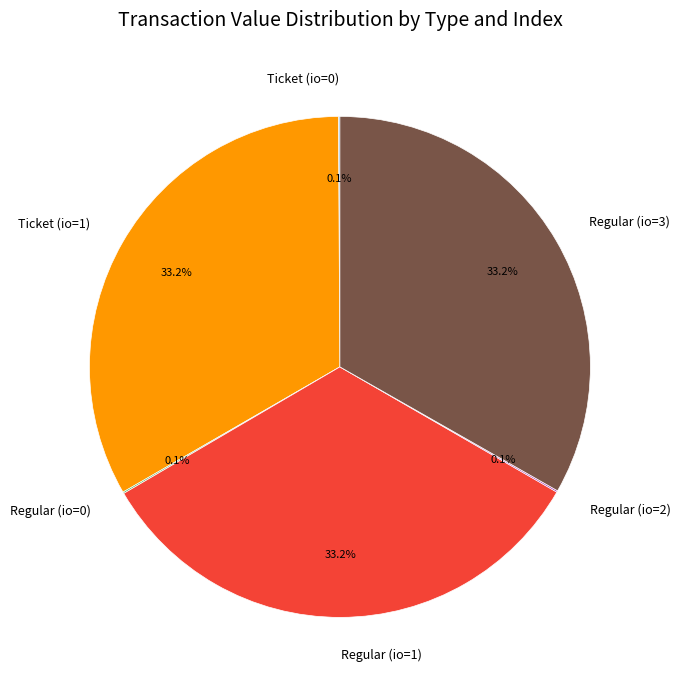

Is Ticket (io=1) the majority of the pie?

No